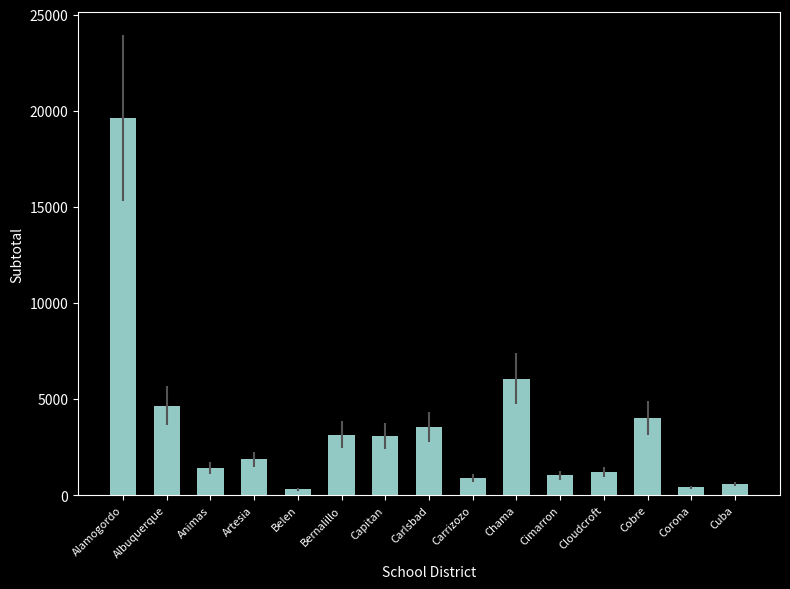

Approximately how many times larger is the value at Chama compared to Carlsbad?

1.7